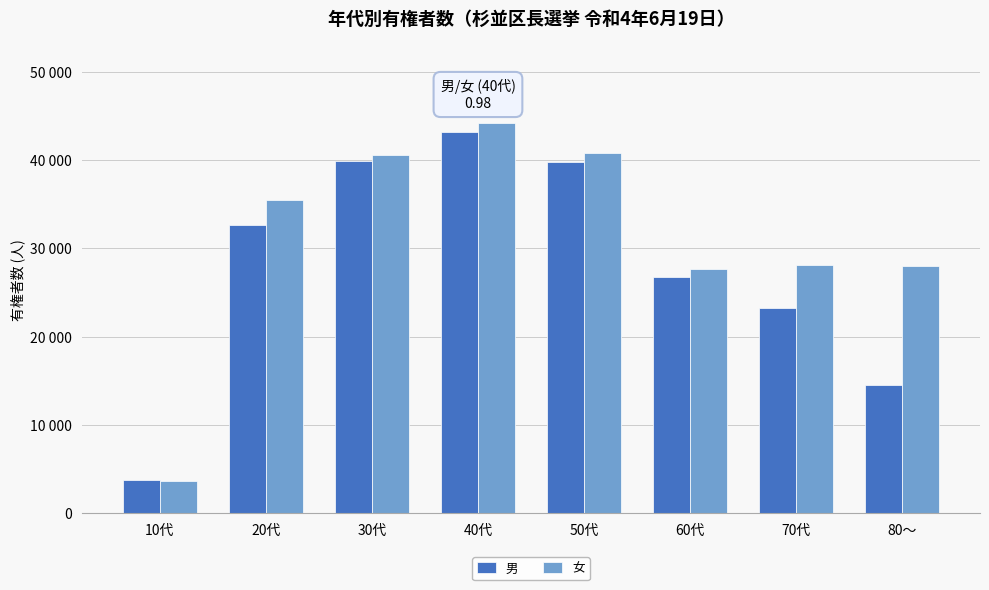

Does the chart contain any negative values?

No